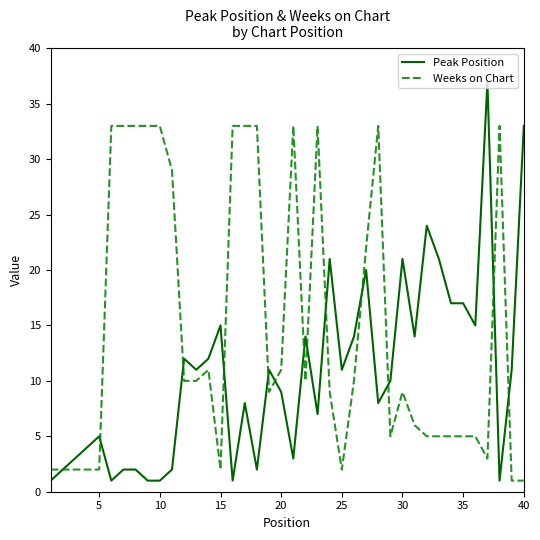

Rank the series by their maximum value, from lowest to highest.

Weeks on Chart, Peak Position